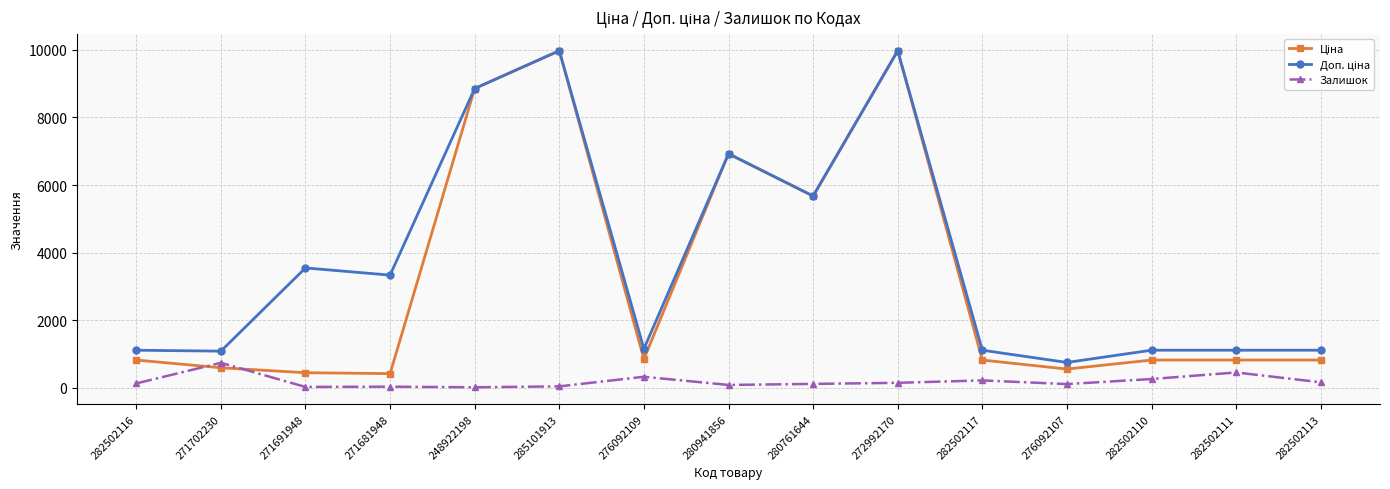

True or false: Залишок has more than 2 points higher than both neighbors.

True